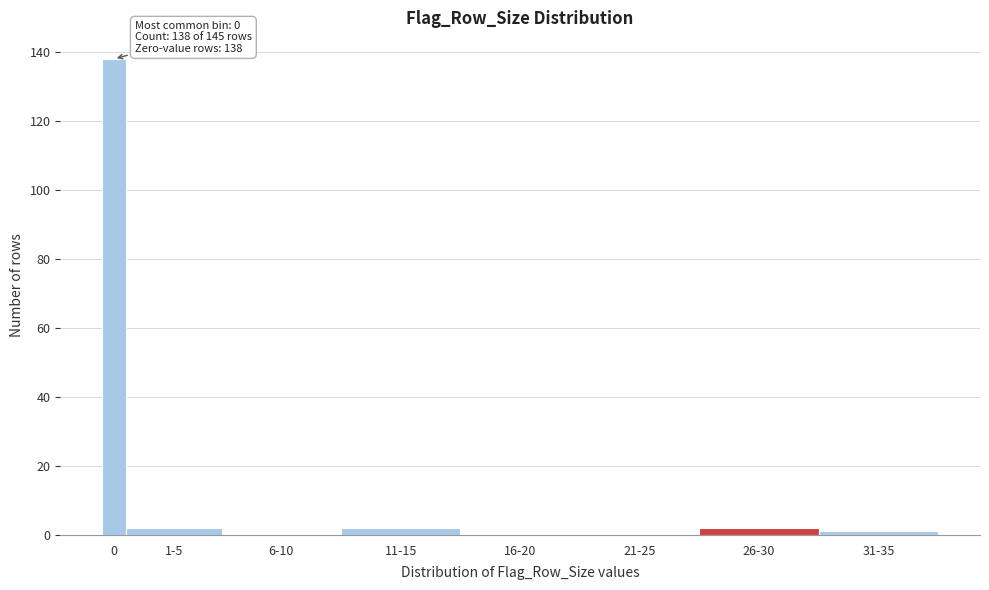

Reading left to right, transcribe all the data shown in this chart.

0=138	1-5=2	6-10=0	11-15=2	16-20=0	21-25=0	26-30=2	31-35=1